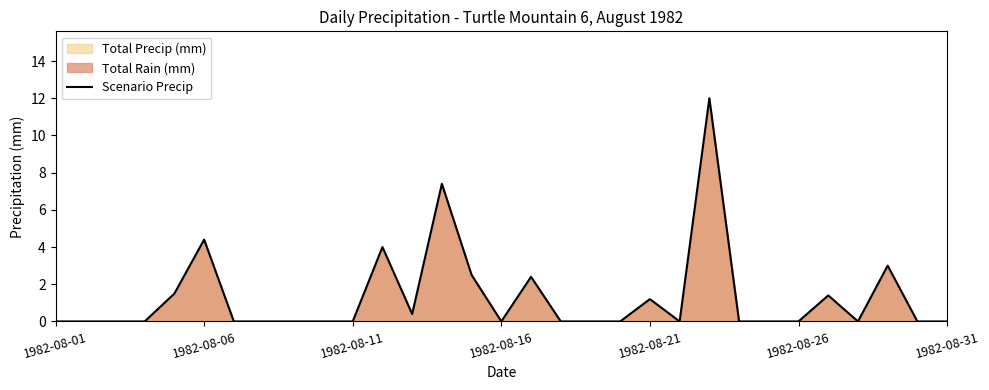

What is the sum of all values?

40.2